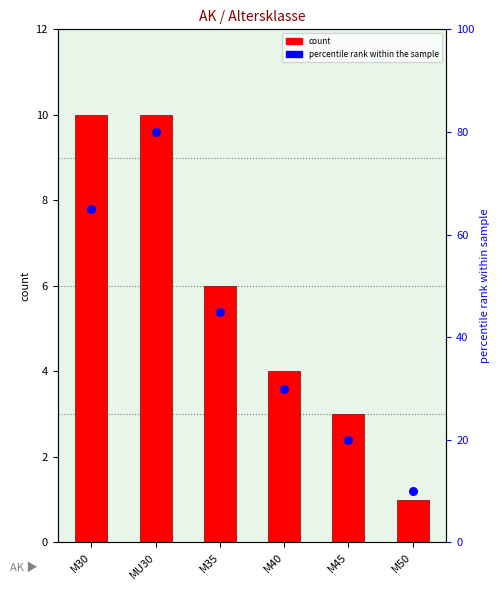

At which category is the sum across all series the highest?

MU30